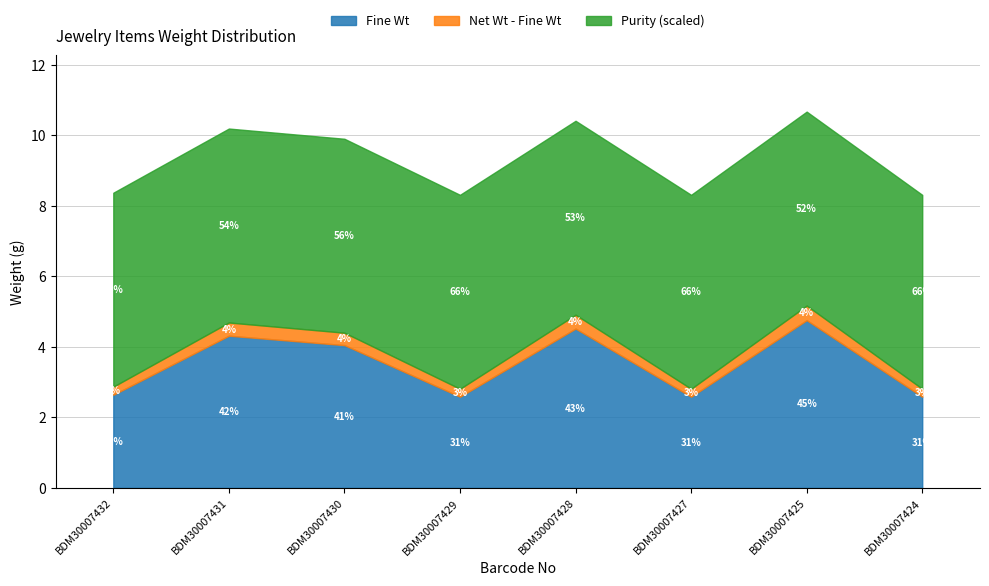

List the labels in order of Purity value, largest first.

BDM30007432, BDM30007431, BDM30007430, BDM30007429, BDM30007428, BDM30007427, BDM30007425, BDM30007424